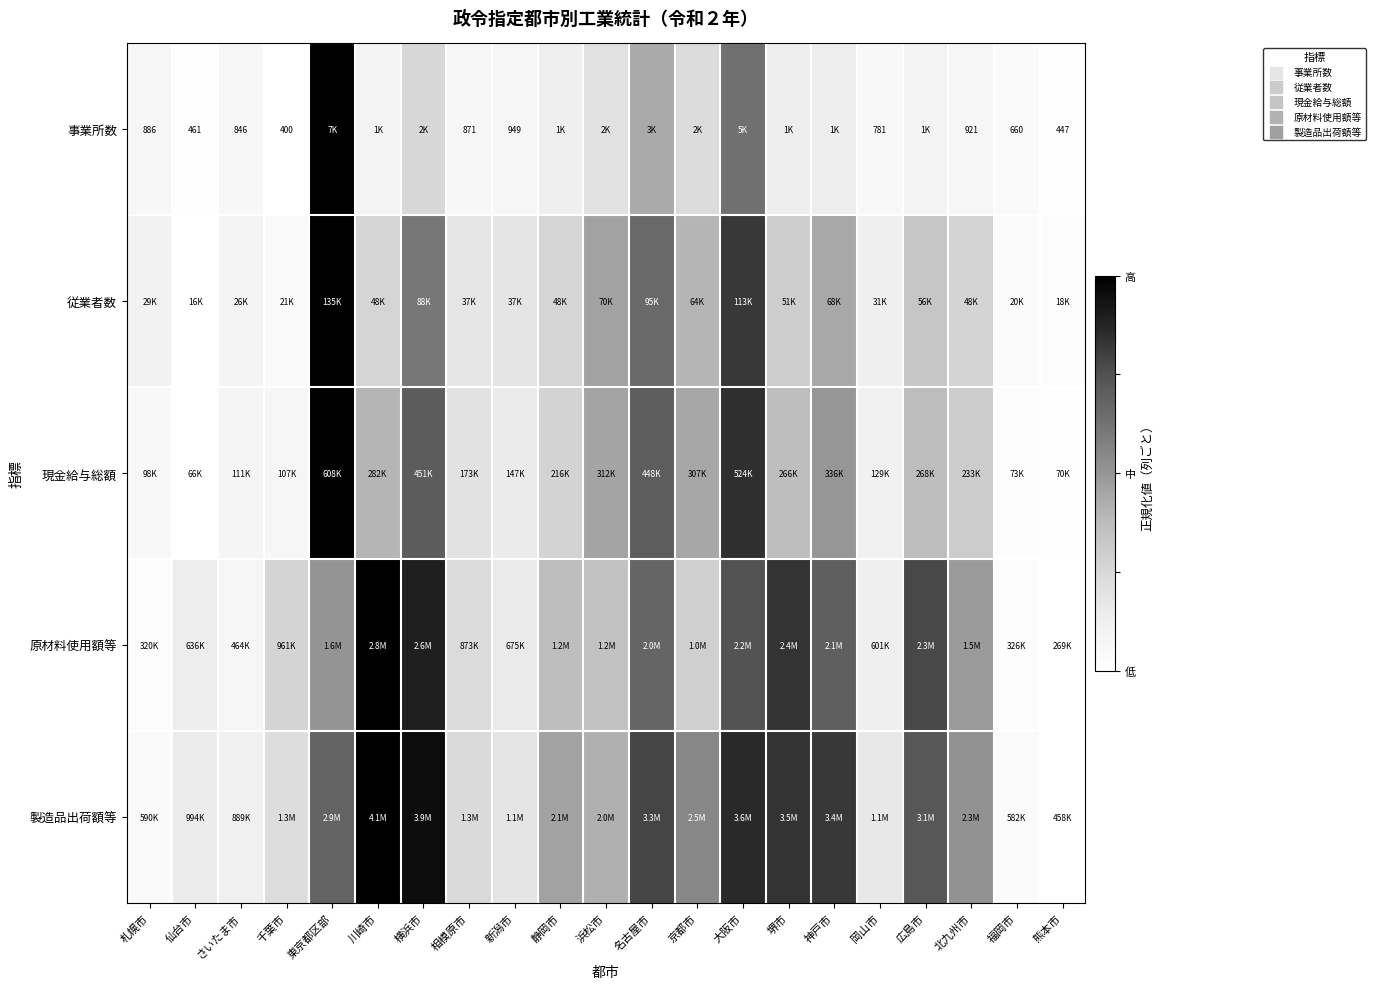

Is it true that 現金給与総額 equals 0.5 at 浜松市?

True